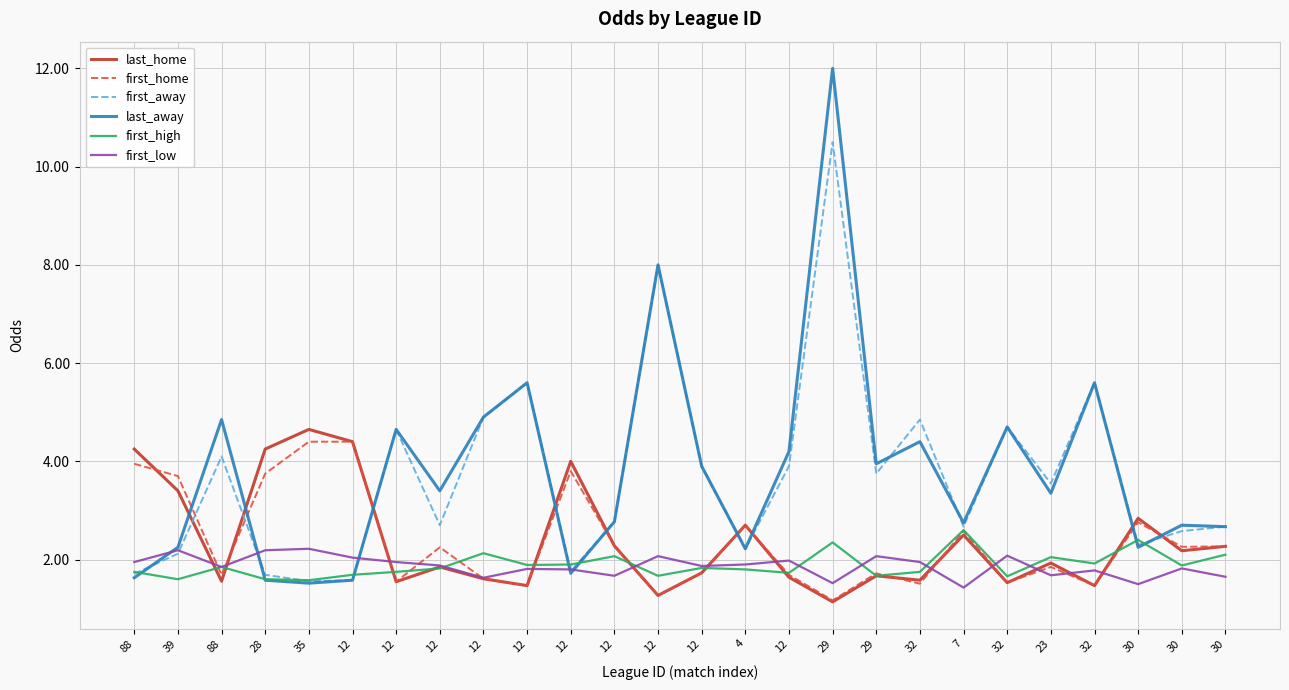

What are all the series names shown in the legend?

last_home, first_home, first_away, last_away, first_high, first_low